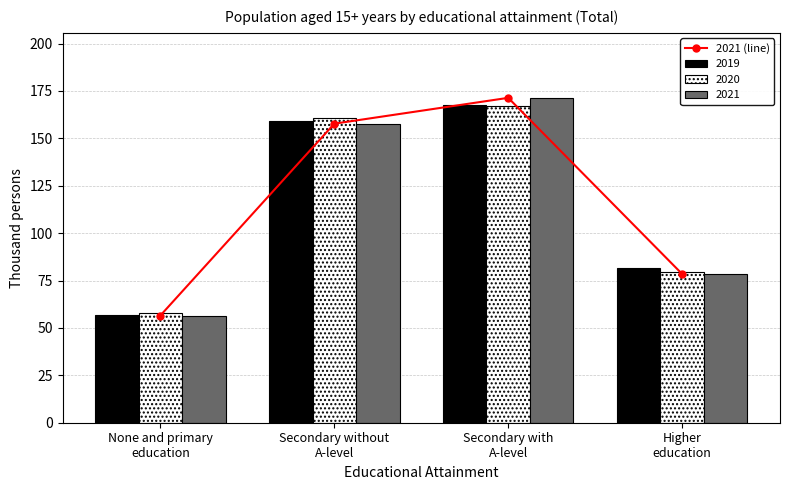

Which has a higher value, Secondary with
A-level or Higher
education?

Secondary with
A-level